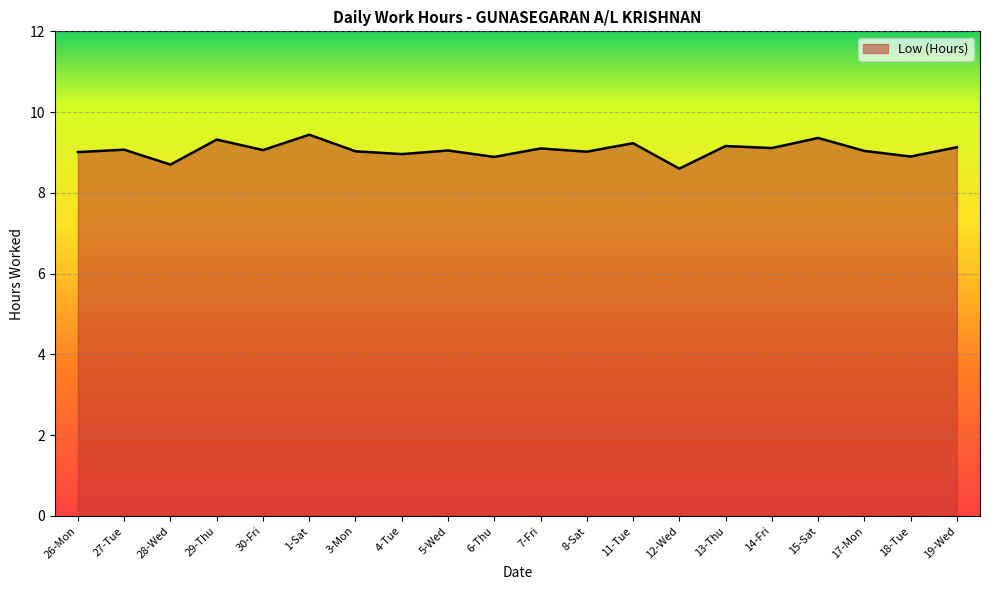

Which category has the lowest value across all series?

12-Wed